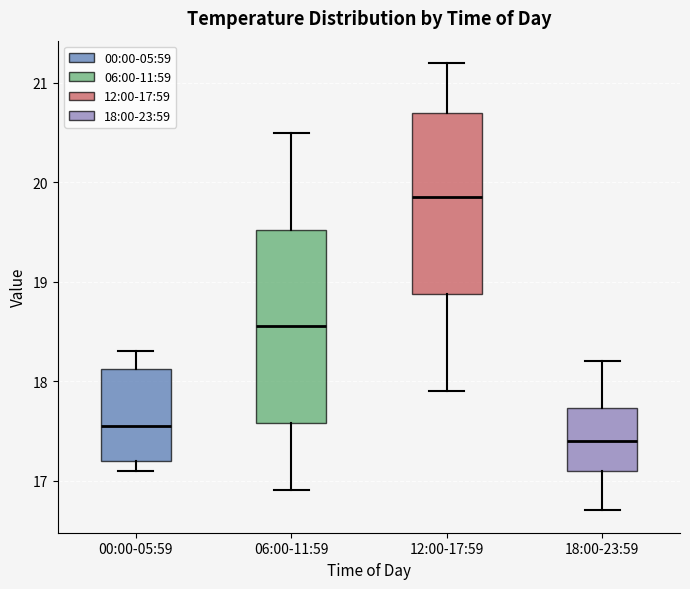

Where is the lower edge of the box for 06:00-11:59 on the y-axis? The values are not printed on the chart, so give them approximately, as read against the axis.

17.6